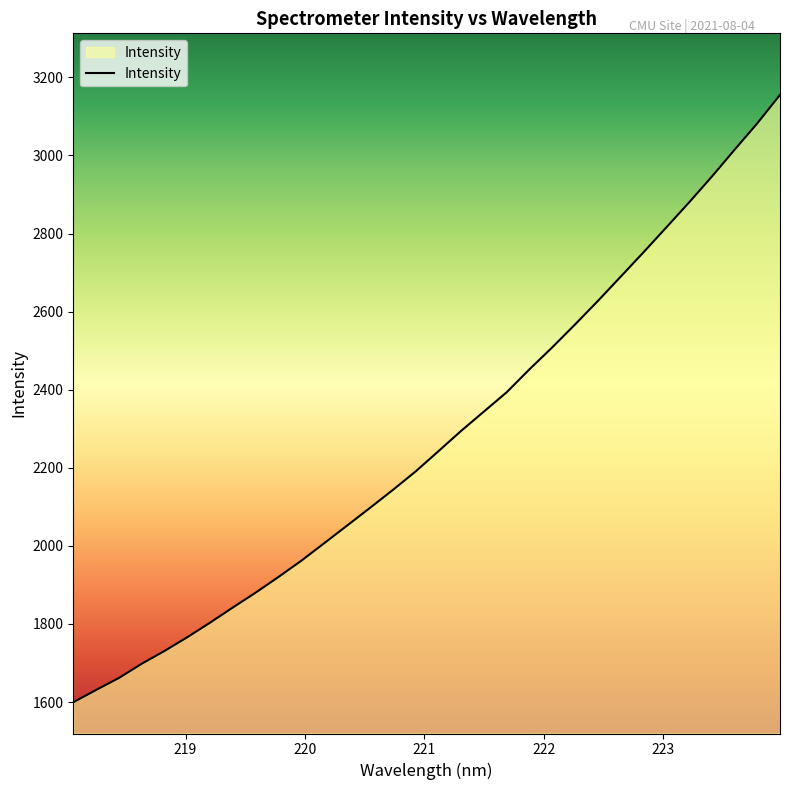

What is the maximum value shown in the chart?

3155.0